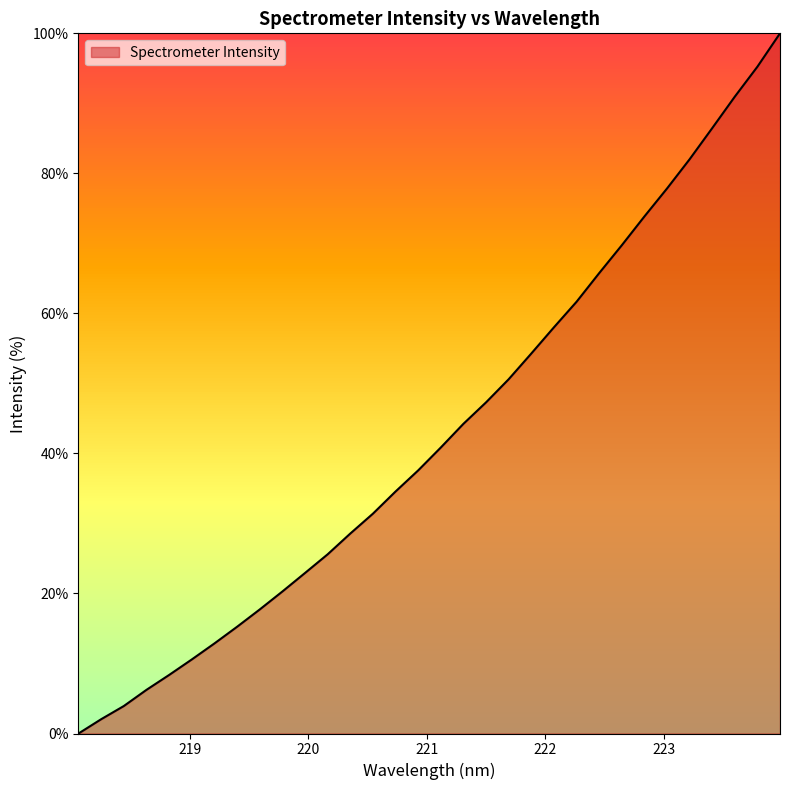

What is the difference between the maximum and minimum values?

100.0